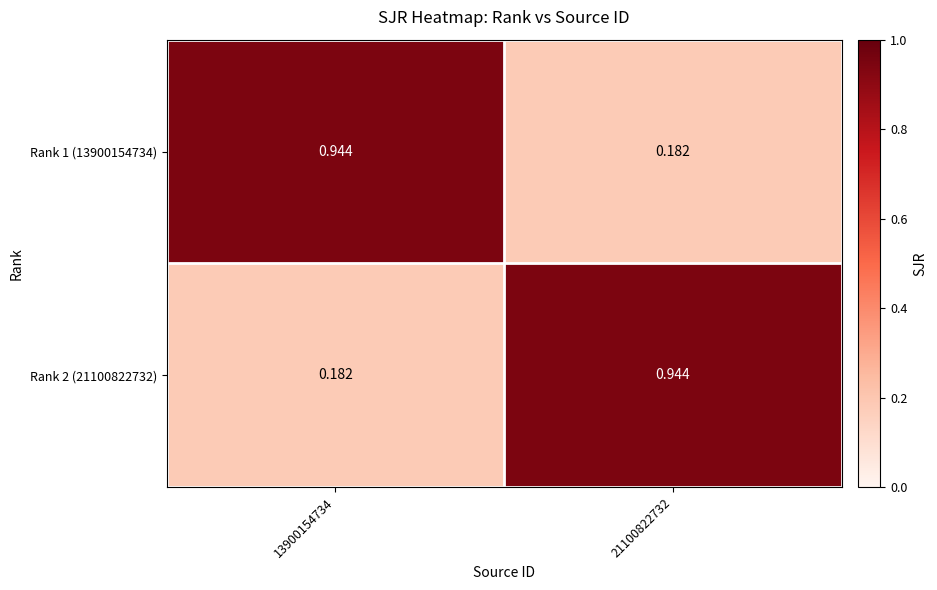

Is the value of Rank 1 (13900154734) at 21100822732 greater than the value of Rank 2 (21100822732) at 21100822732?

No